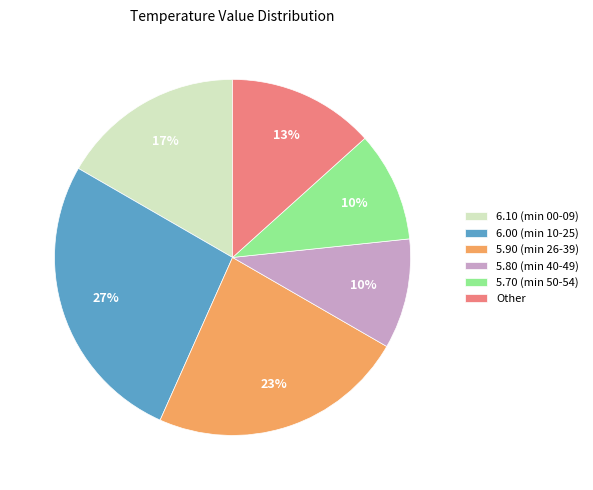

Is the sum of 5.70 (min 50-54) and 6.00 (min 10-25) greater than half?

No